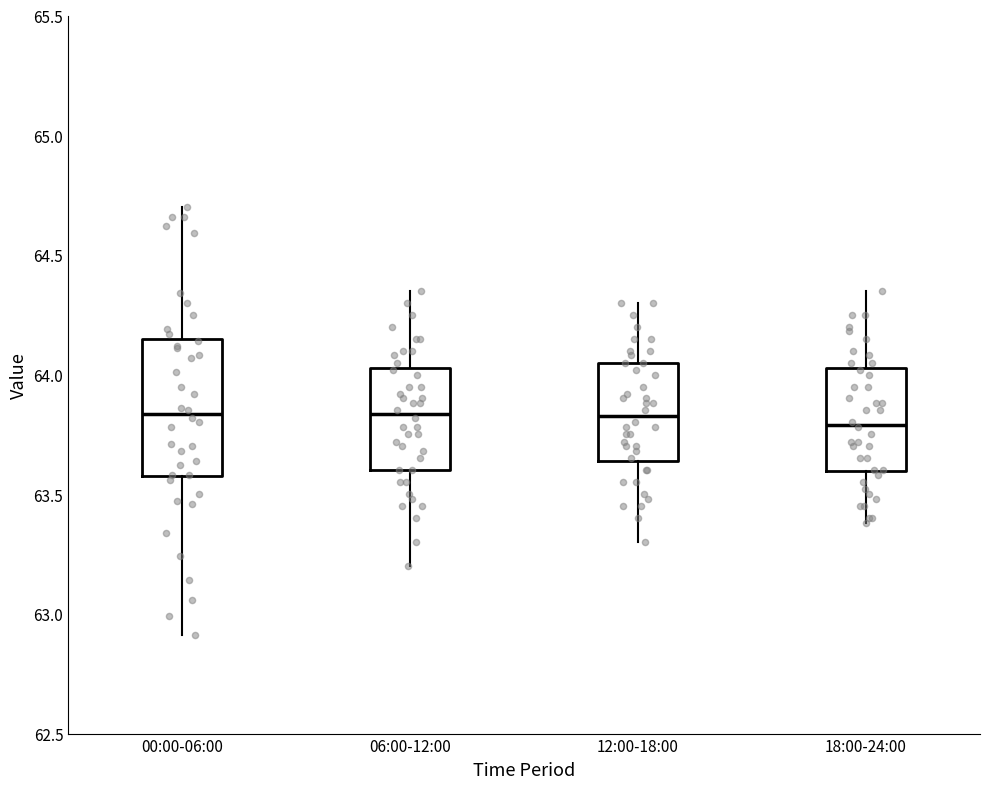

Reading left to right, read every box against the y-axis: the position of its median line, the range the box covers, and the ends of its whiskers. The values are not printed on the chart, so give them approximately, as read against the axis.

00:00-06:00: median 63.85, box 63.60 to 64.15, whiskers 62.90 to 64.70
06:00-12:00: median 63.85, box 63.60 to 64.05, whiskers 63.20 to 64.35
12:00-18:00: median 63.85, box 63.65 to 64.05, whiskers 63.30 to 64.30
18:00-24:00: median 63.80, box 63.60 to 64.05, whiskers 63.40 to 64.35